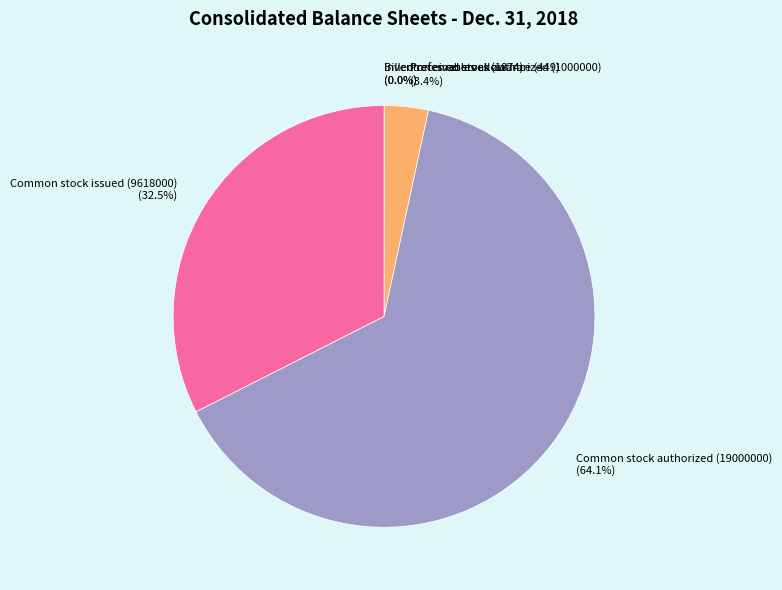

What is the largest slice in the pie chart?

Common stock authorized (19000000)